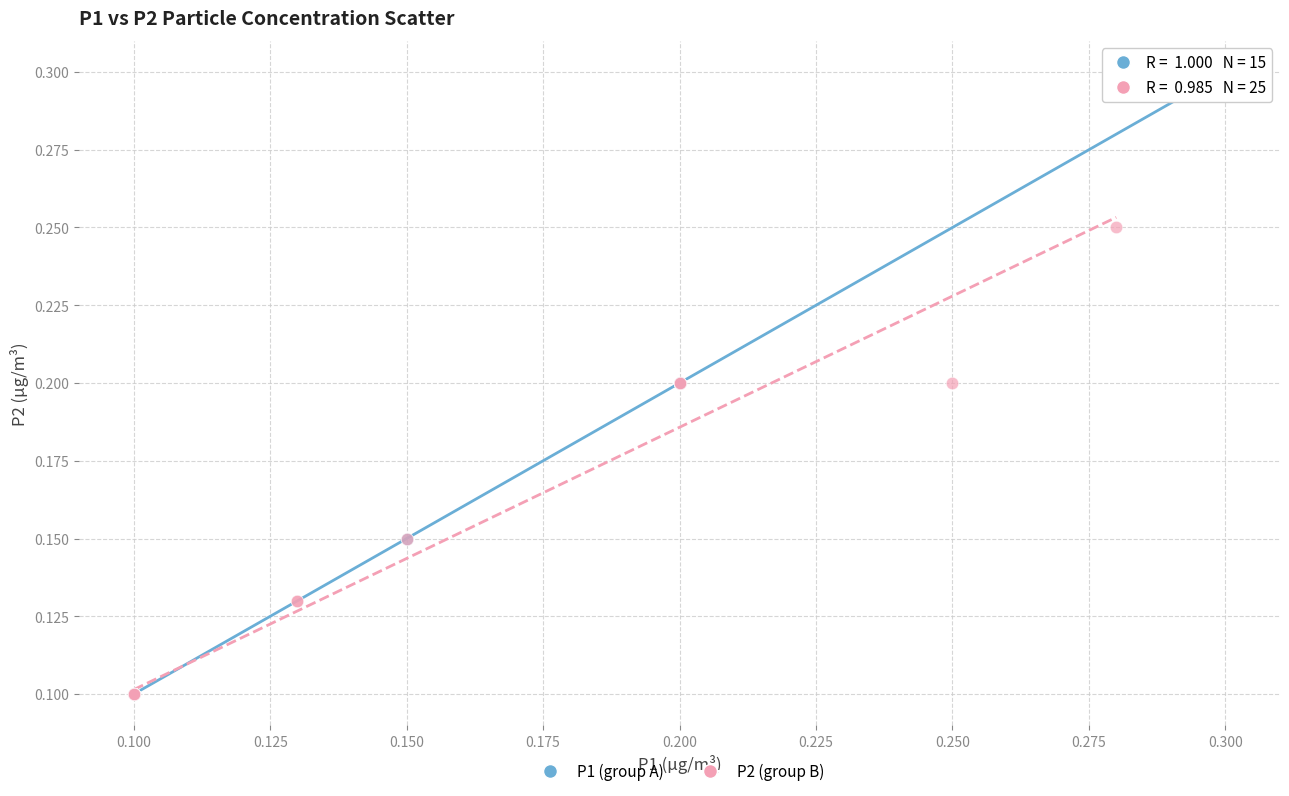

Which series contains the highest Y value?

P1 (group A)